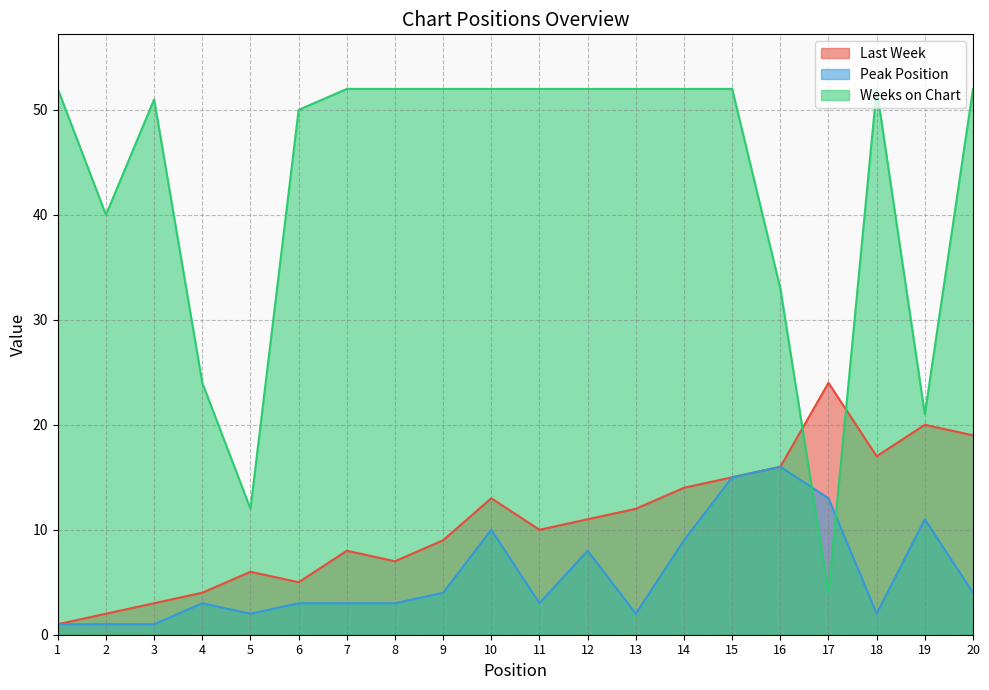

Which category has the highest value in the Weeks on Chart series?

1